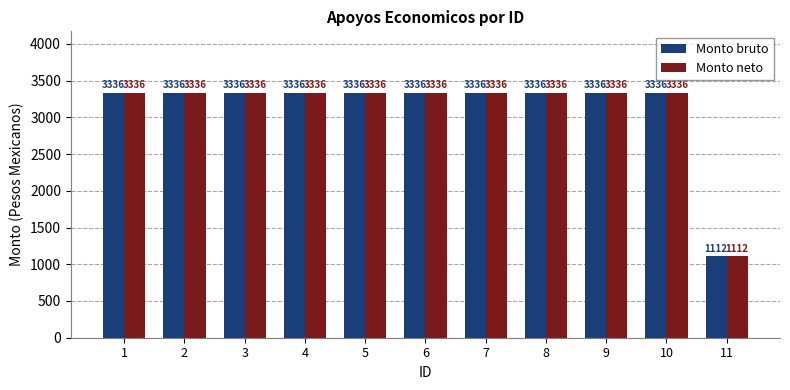

What is the total value across all series at 10?

6672